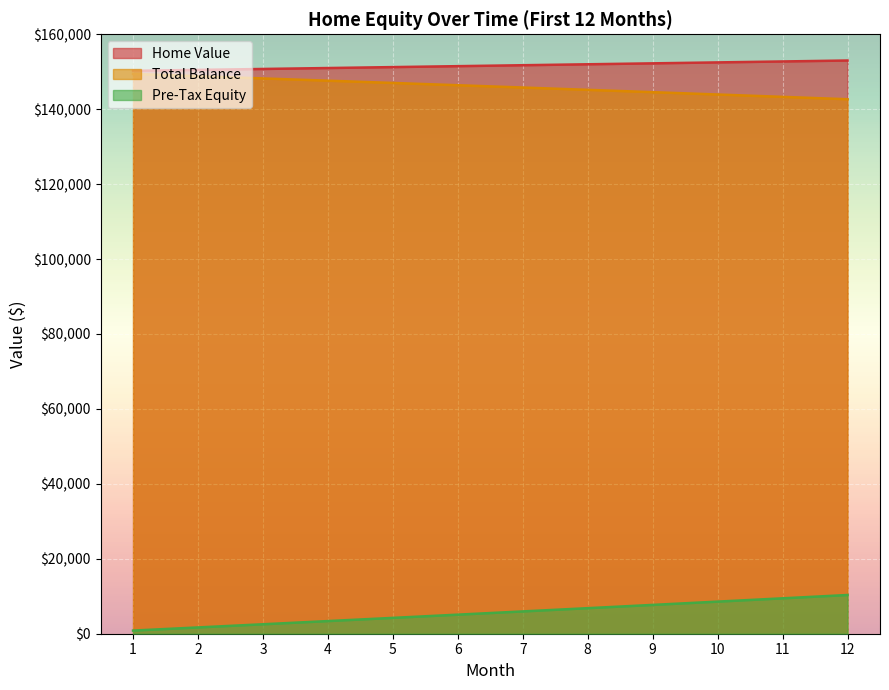

True or false: Pre-Tax Equity and Home Value intersect in this chart.

False